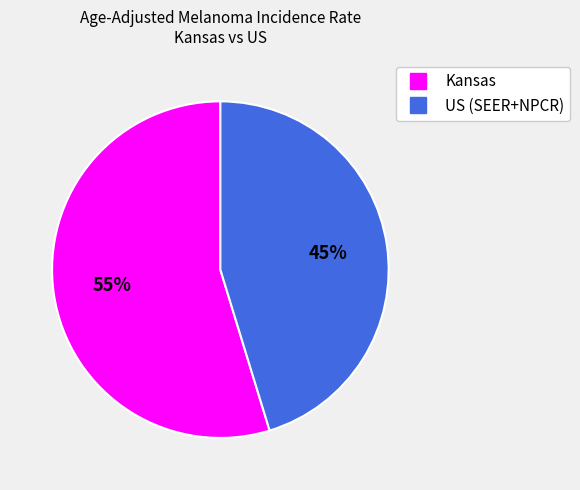

Rank the categories by value from lowest to highest.

US (SEER+NPCR), Kansas